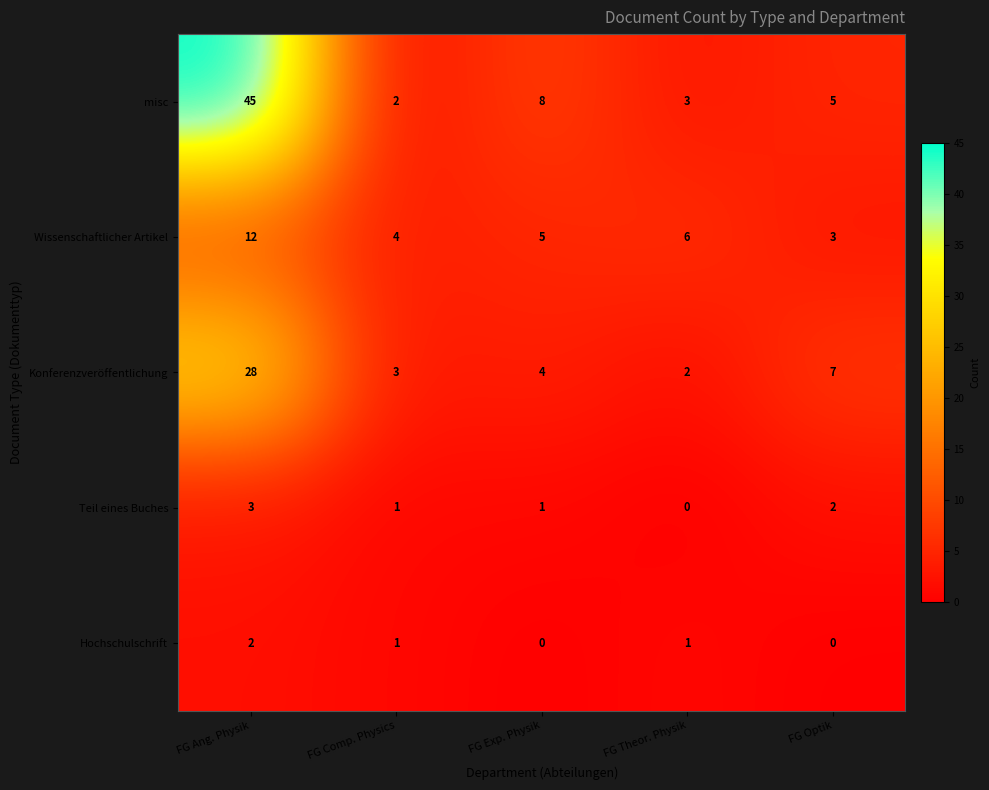

List the series in order of their peak value, highest first.

misc, Konferenzveröffentlichung, Wissenschaftlicher Artikel, Teil eines Buches, Hochschulschrift